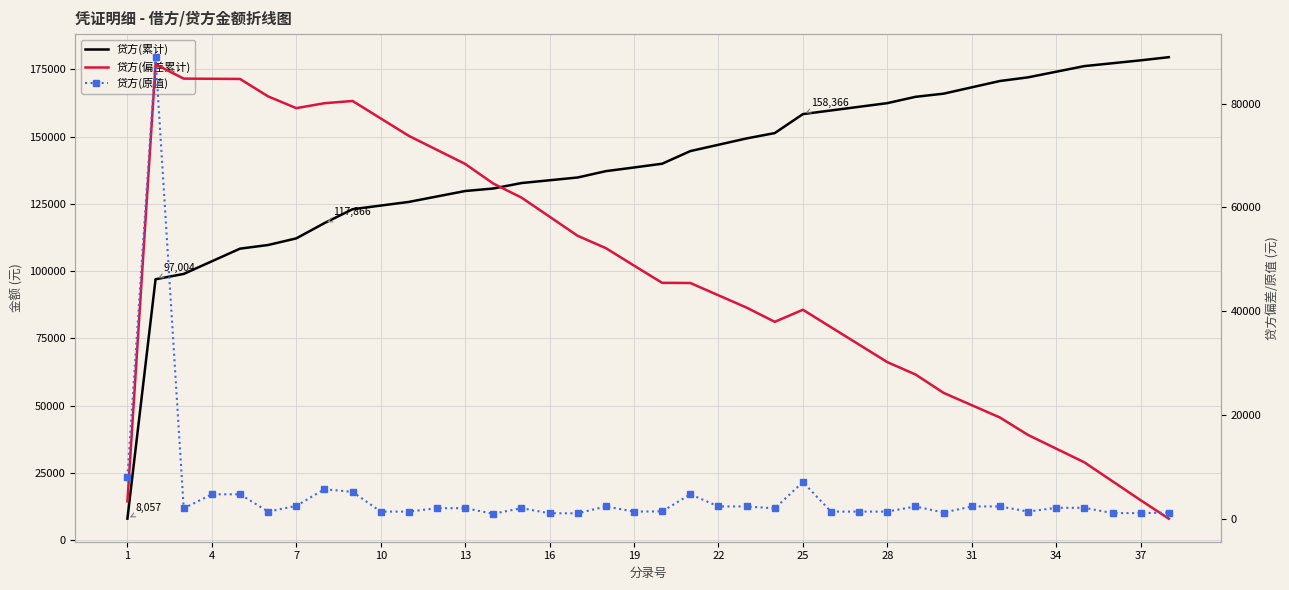

The 贷方(偏差累计) series shows 40677.2 at 22. True or false?

True